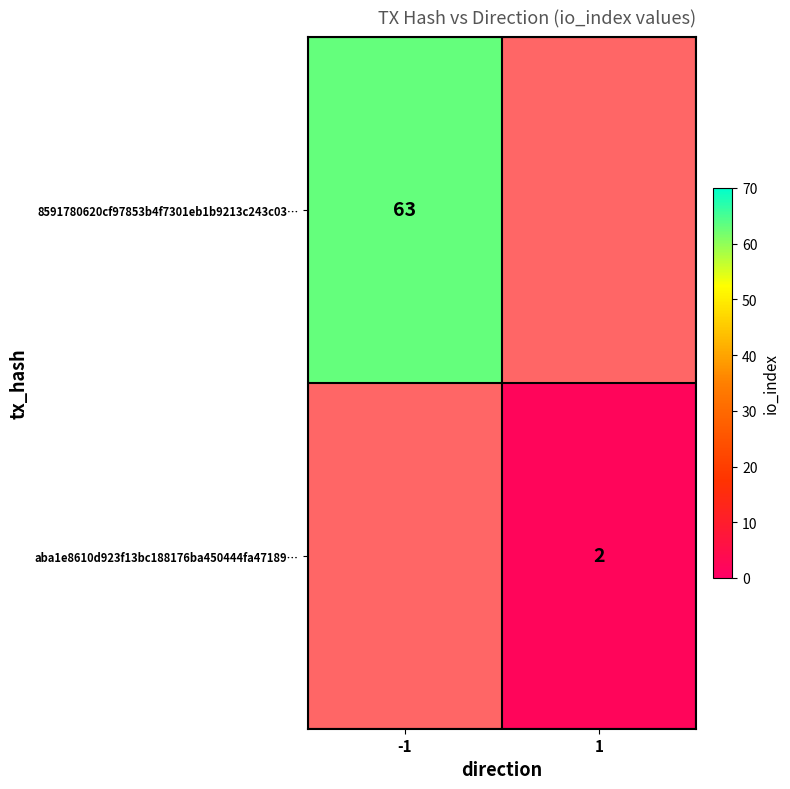

True or false: aba1e8610d923f13bc188176ba450444fa47189… has a value of 2 at 1.

True